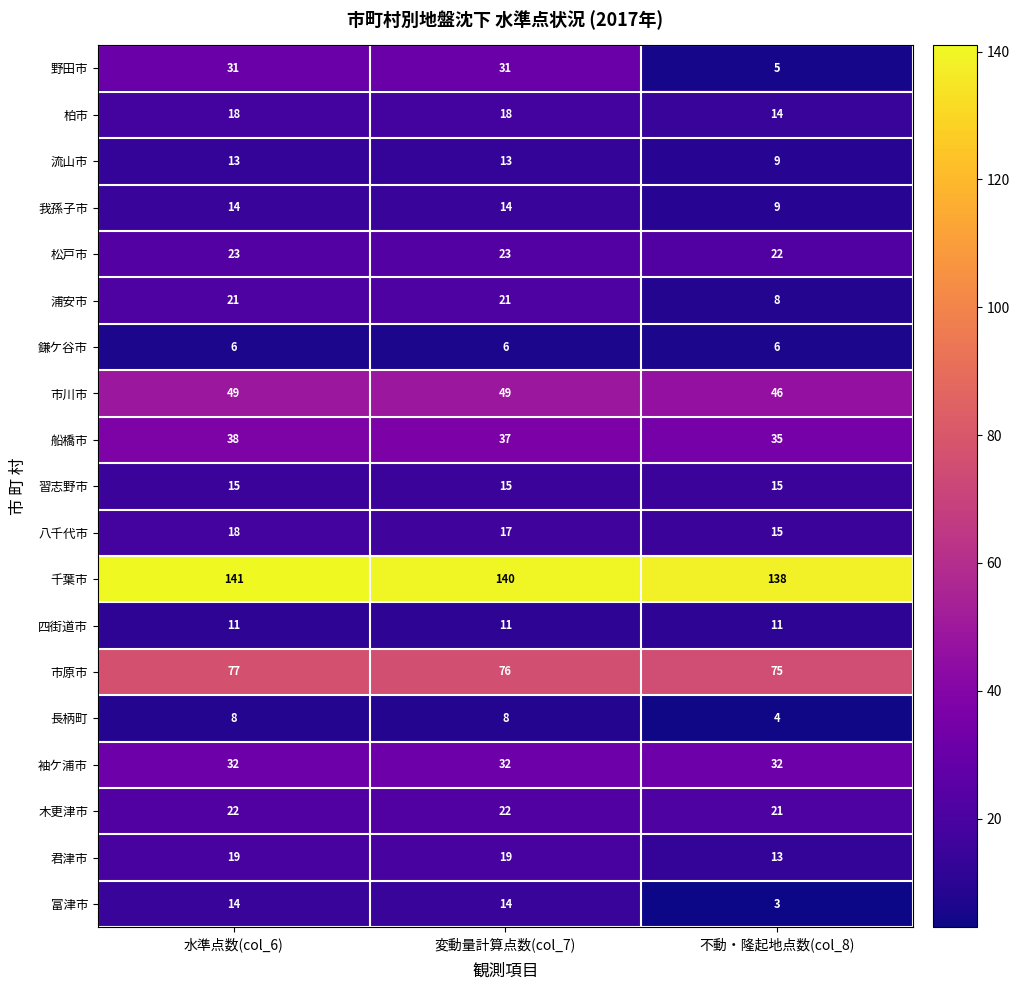

How many data points does each series have?

3